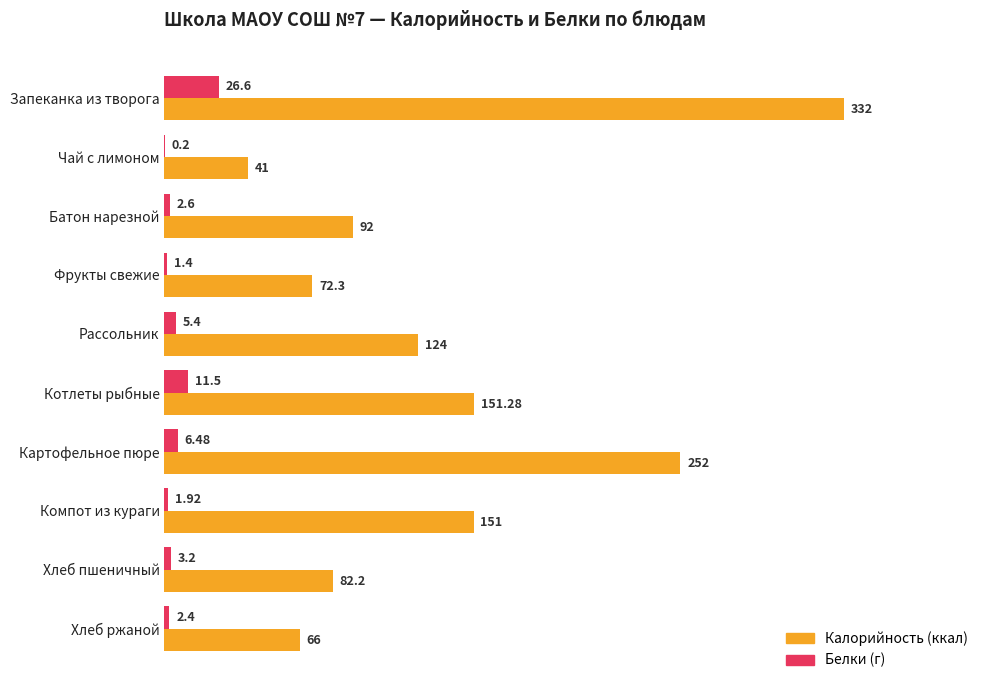

At which category does the chart reach its peak across all series?

Запеканка из творога